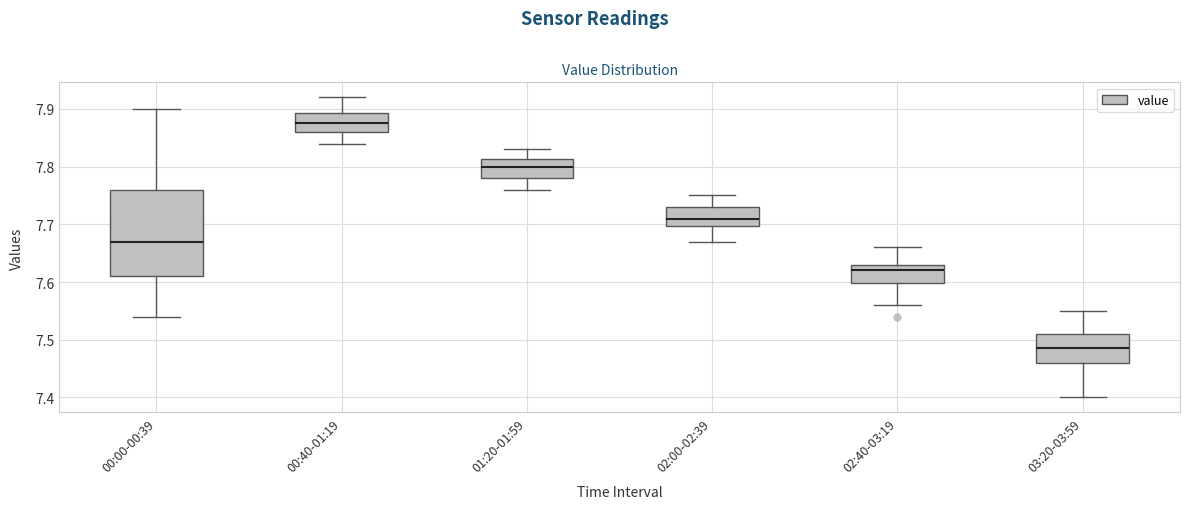

Comparing the boxes themselves (not the whiskers), which one is the tallest?

00:00-00:39